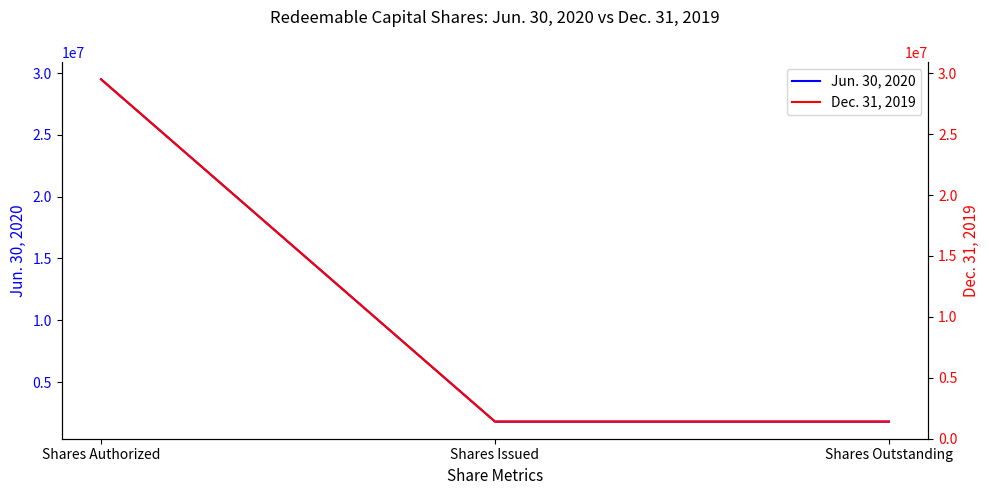

Reading left to right, what are all the values shown in this chart?

Jun. 30, 2020: 29500000	1800000	1800000
Dec. 31, 2019: 29500000	1400000	1400000